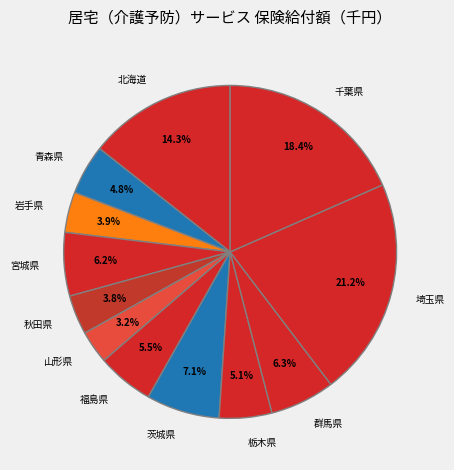

Approximately how many times larger is the value at 茨城県 compared to 埼玉県?

0.3